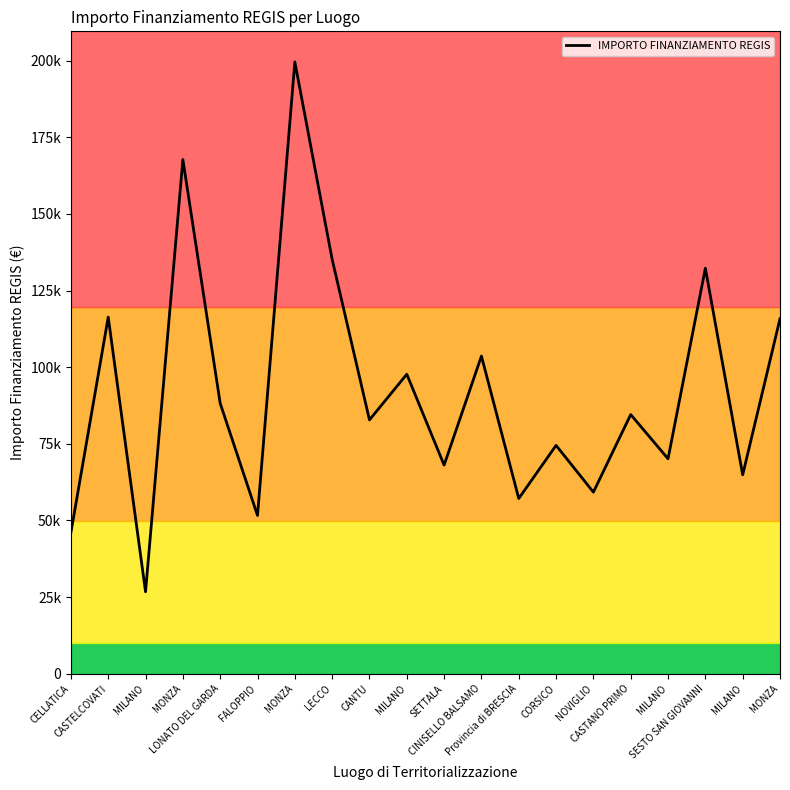

Does the chart display data point markers on the line(s)?

No